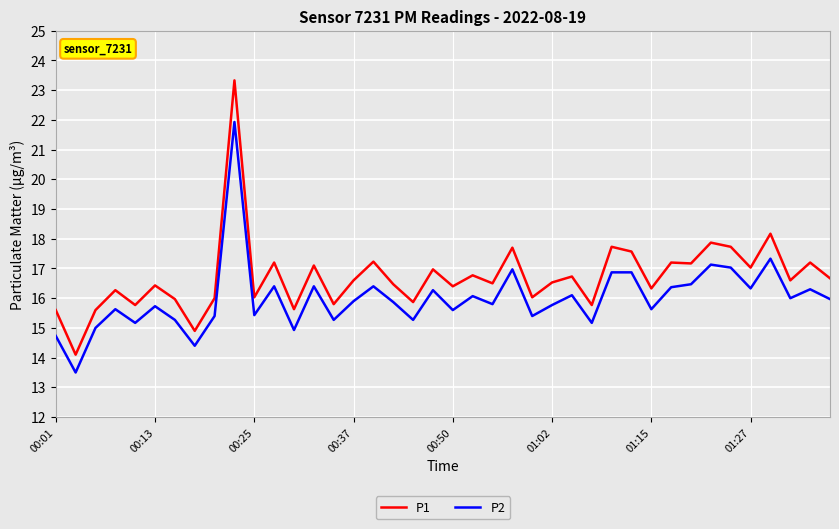

Which series has the widest spread of values?

P1